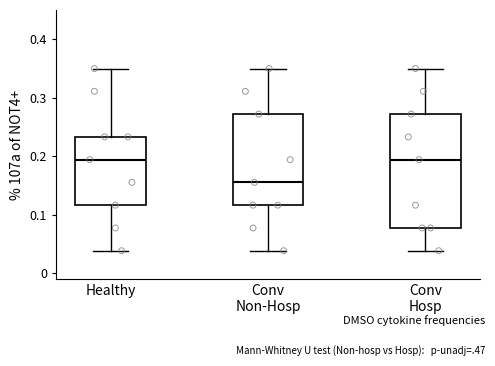

Reading left to right, read every box against the y-axis: the position of its median line, the range the box covers, and the ends of its whiskers. The values are not printed on the chart, so give them approximately, as read against the axis.

Healthy: median 0.19, box 0.12 to 0.23, whiskers 0.04 to 0.35
Conv Non-Hosp: median 0.16, box 0.12 to 0.27, whiskers 0.04 to 0.35
Conv Hosp: median 0.19, box 0.08 to 0.27, whiskers 0.04 to 0.35